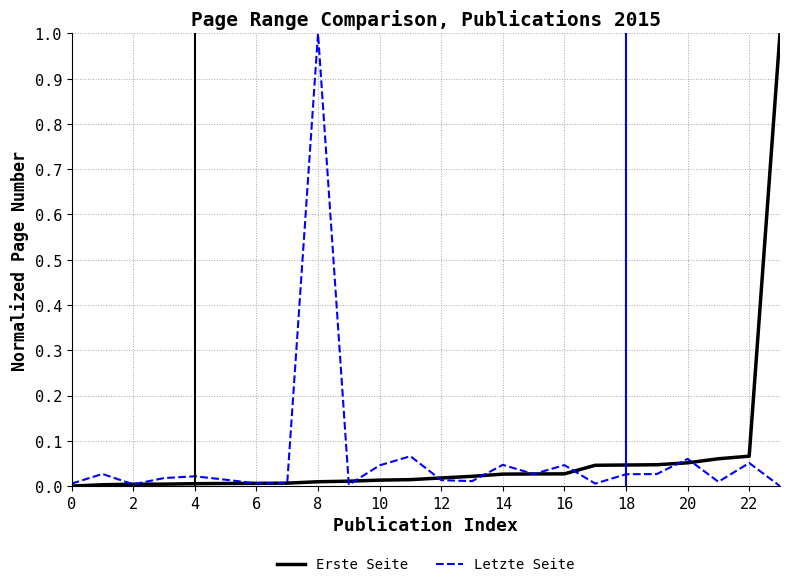

What is the highest value of the Erste Seite series?

1.0